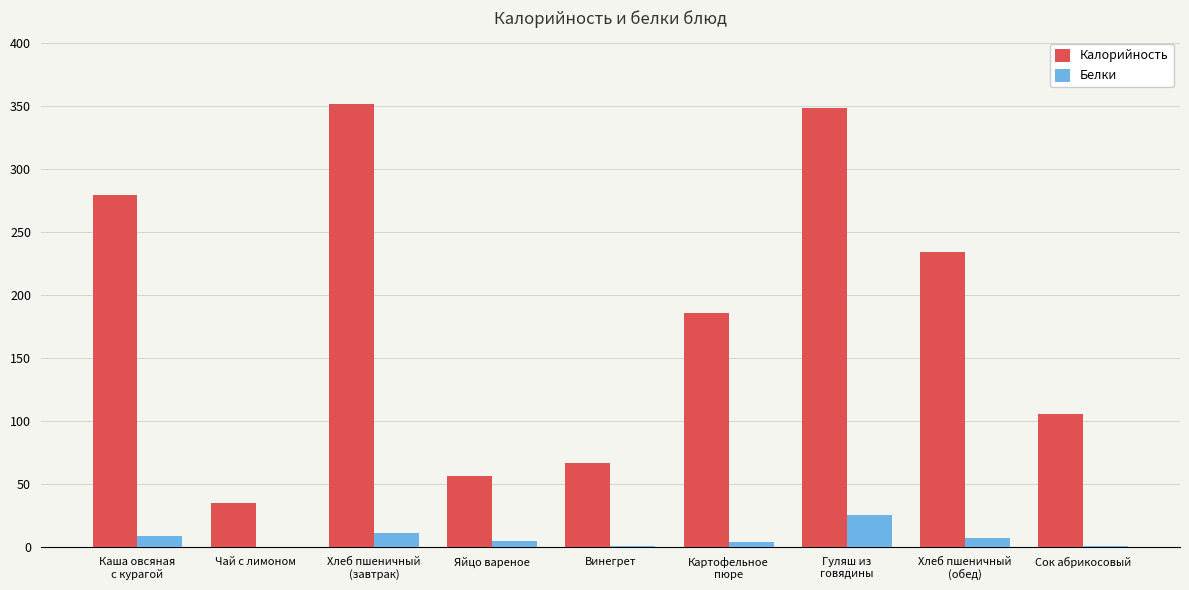

Count the number of data series in this chart.

2